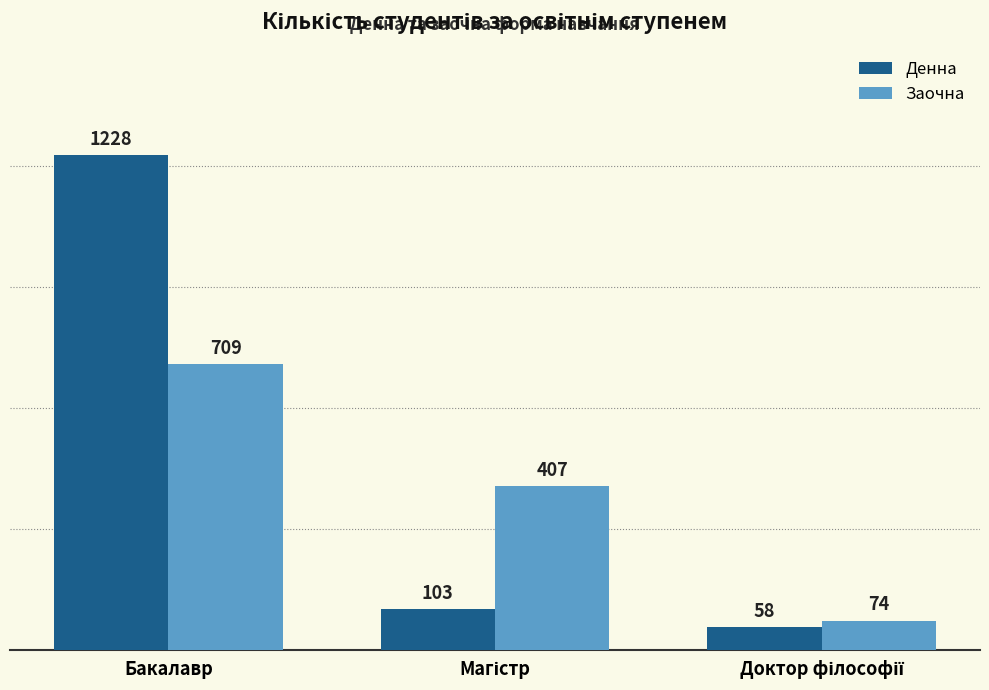

At which label does Денна first exceed 103?

Бакалавр